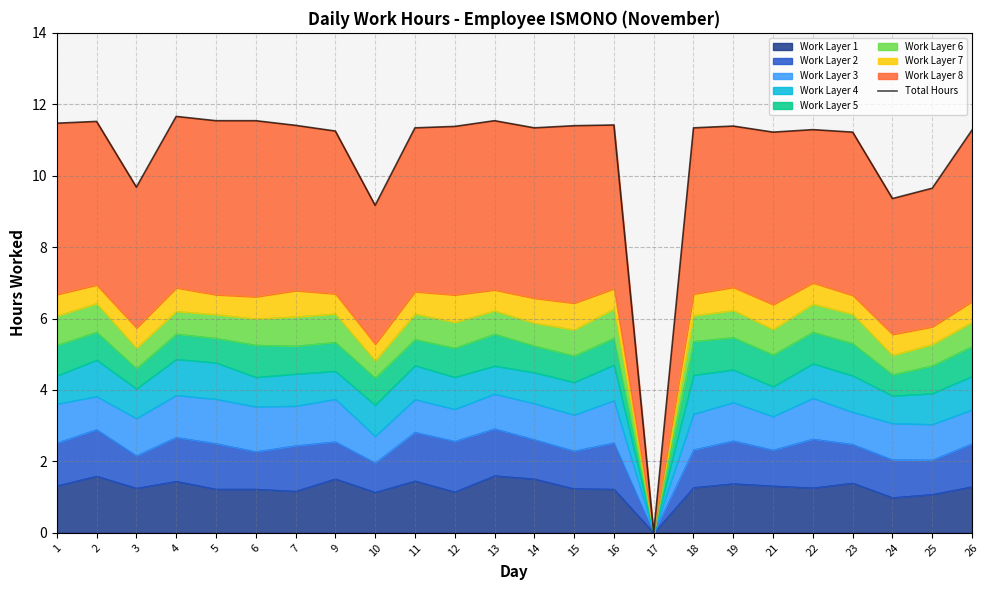

The chart shows a value of 11.4 at 15. True or false?

True